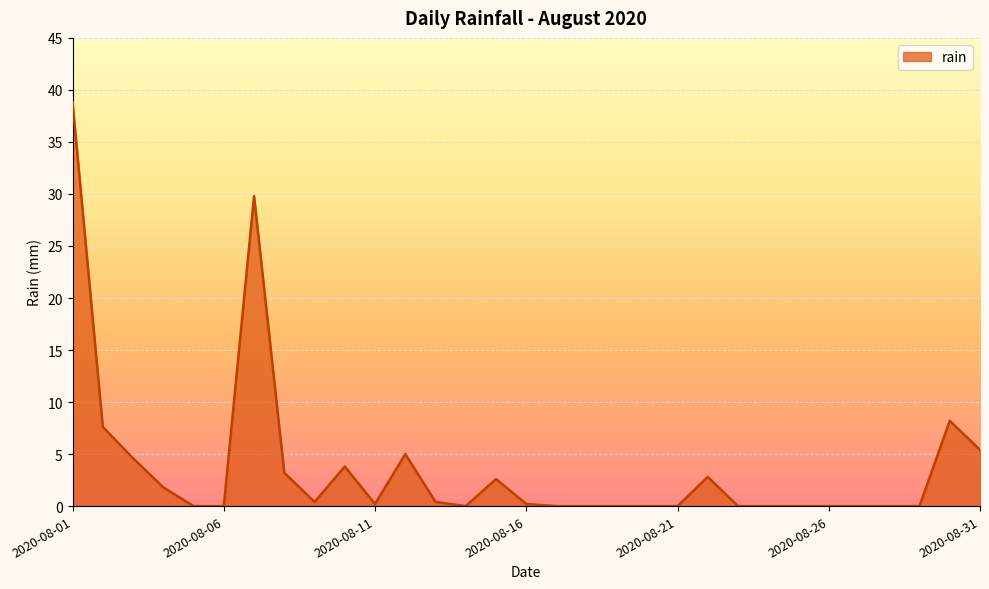

What is the difference between the maximum and minimum values?

38.8